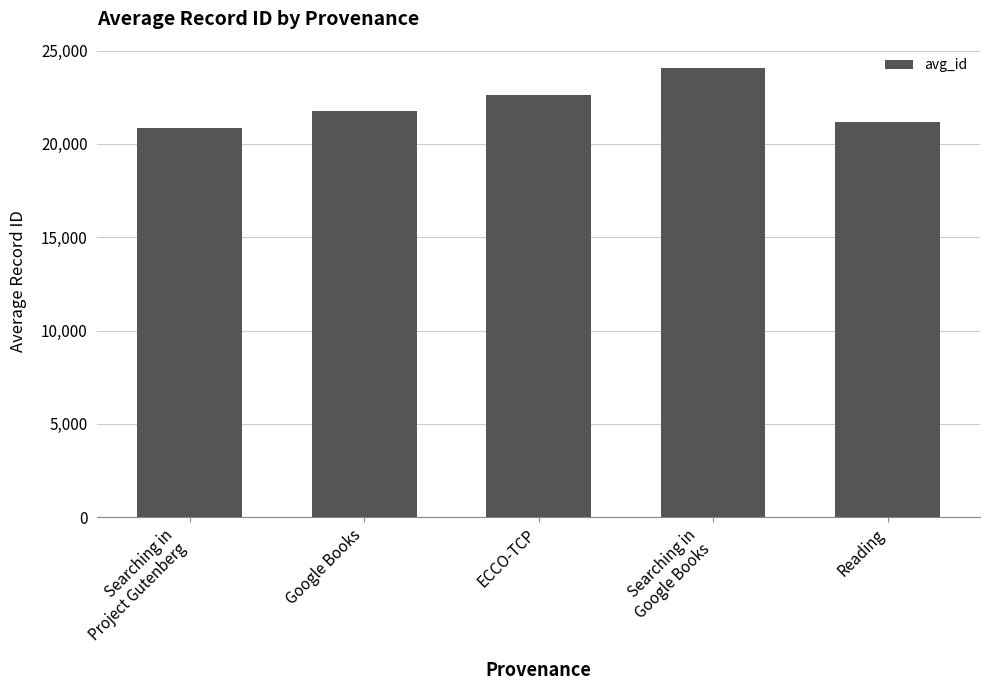

Approximately how many times larger is the value at Google Books compared to Searching in
Project Gutenberg?

1.0